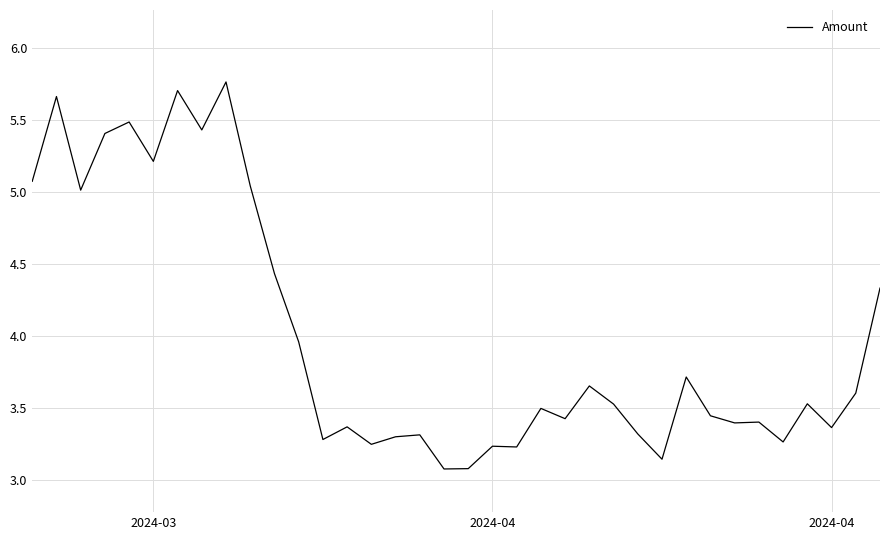

What is the average value?

4.0